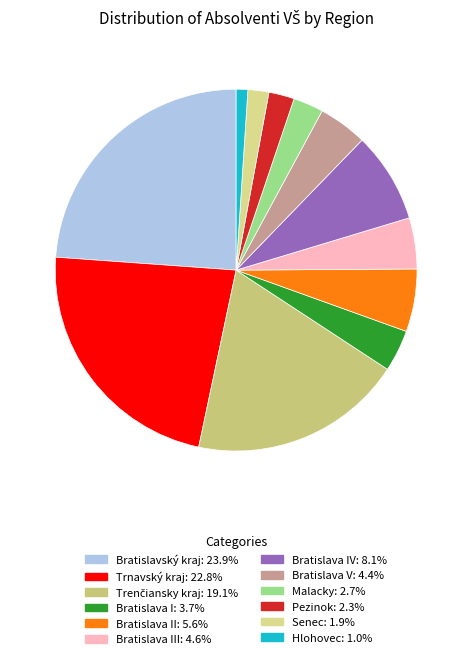

How many segments does this pie chart have?

12